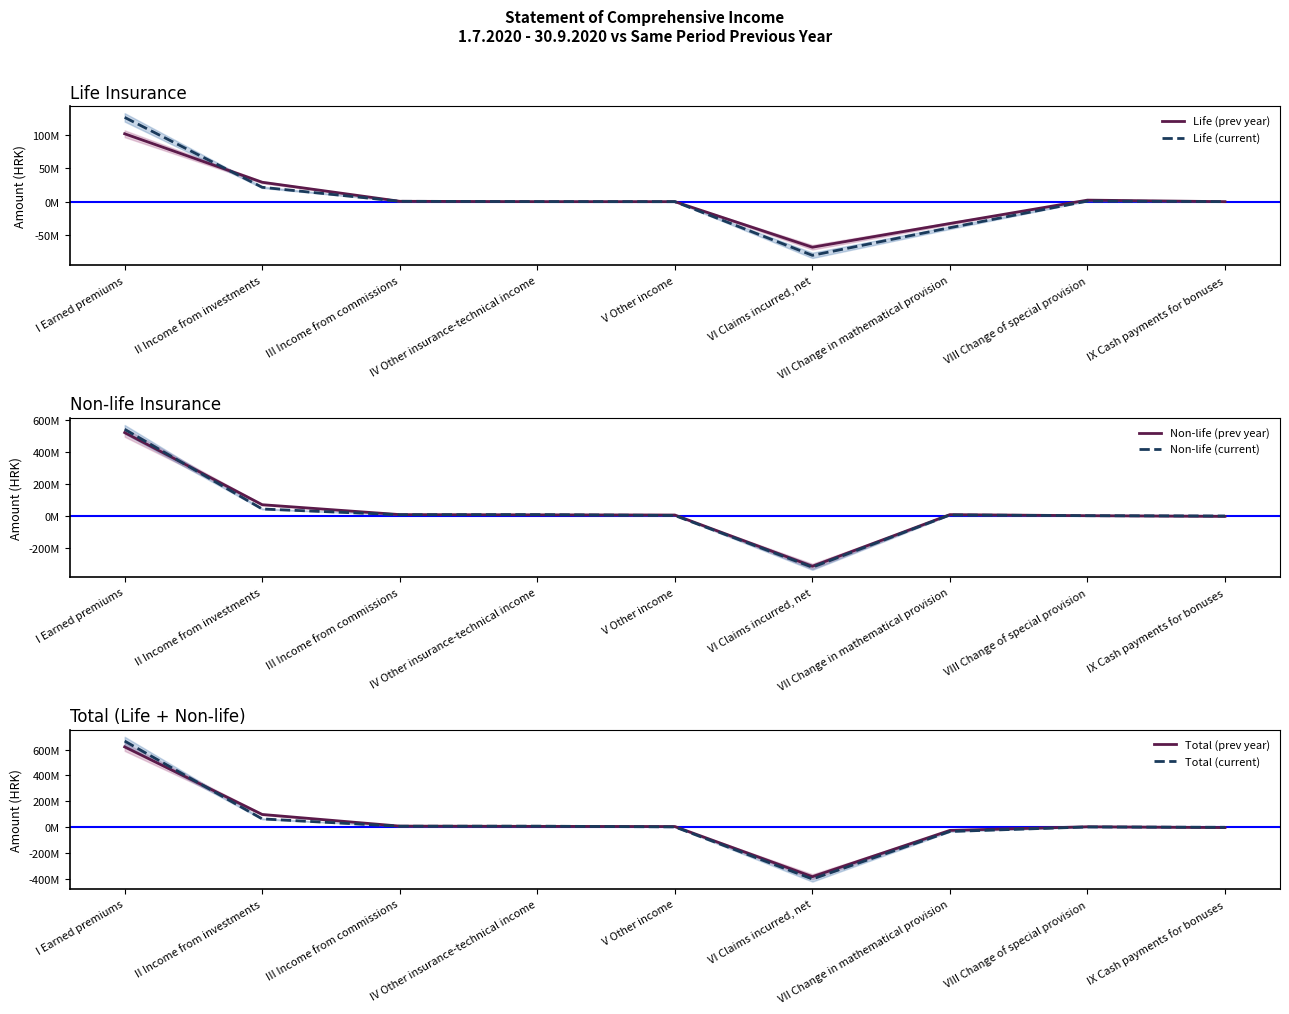

Between I Earned premiums and IV Other insurance-technical income, which series saw the biggest shift?

Total (current)